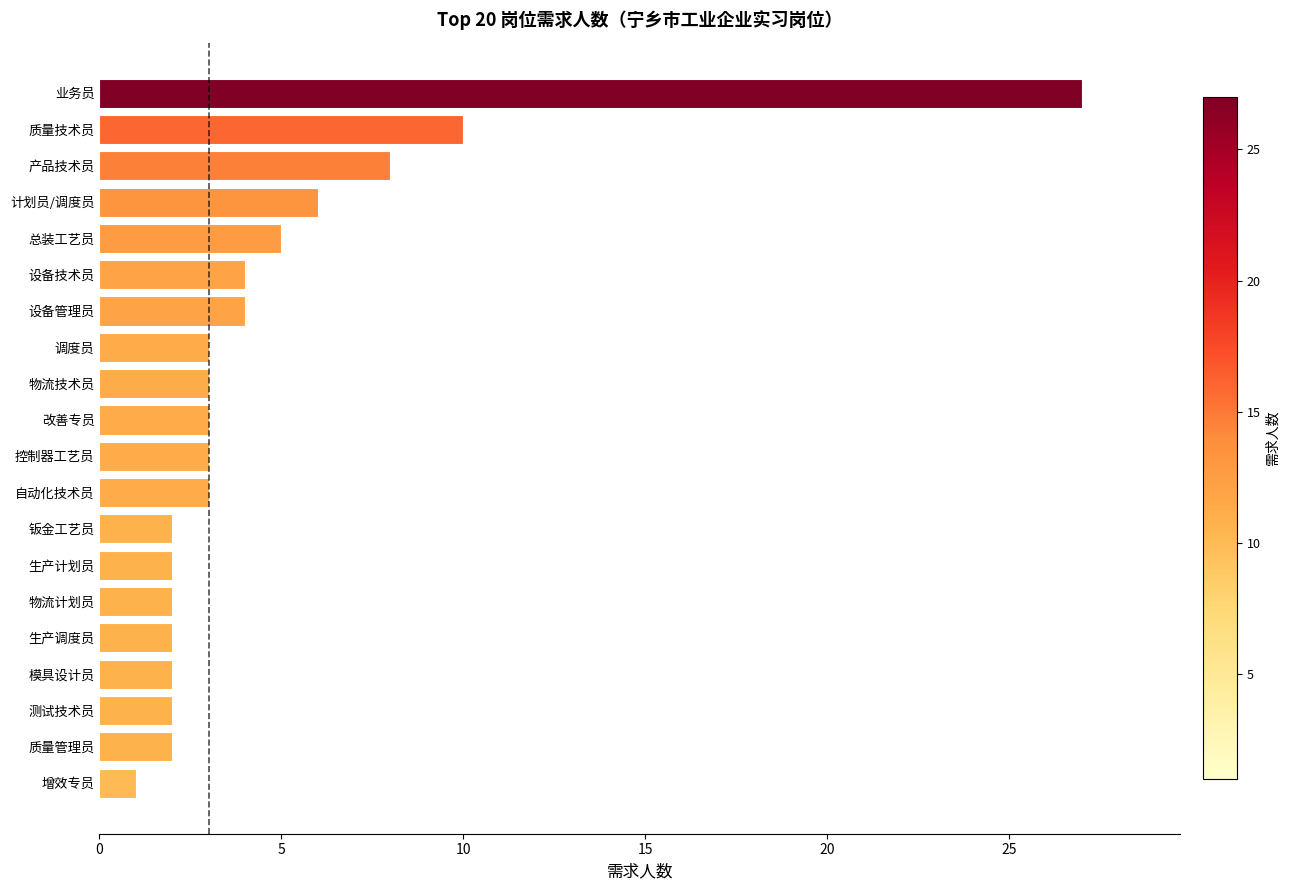

What is the difference between the second highest and minimum values?

9